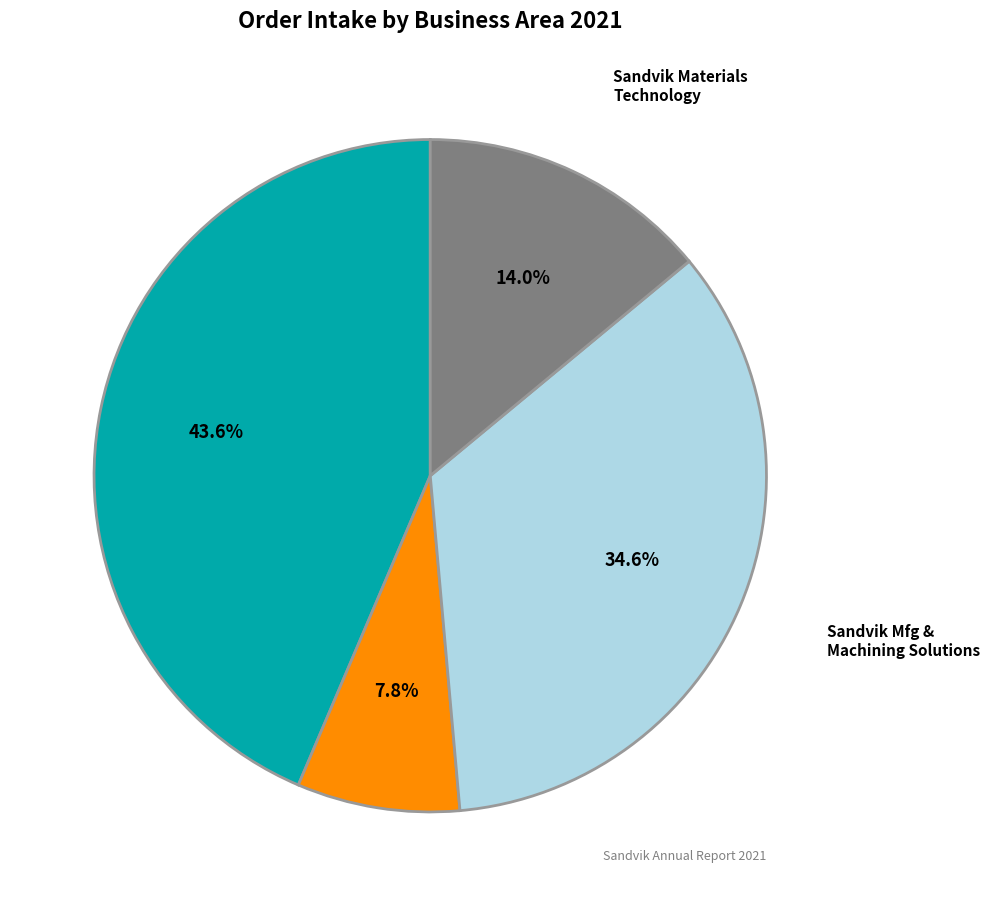

Does any single category account for the majority?

No